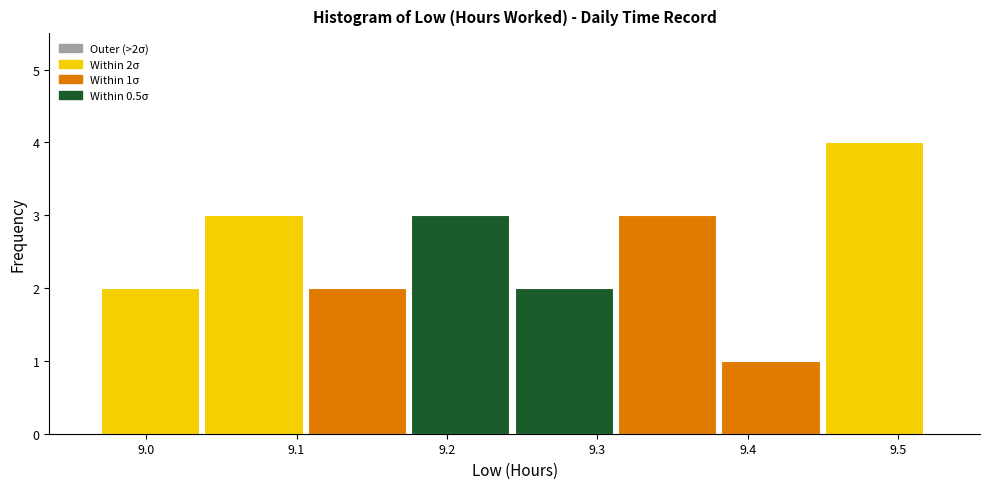

Over which range of the x-axis is the bar tallest?

9.45 to 9.52